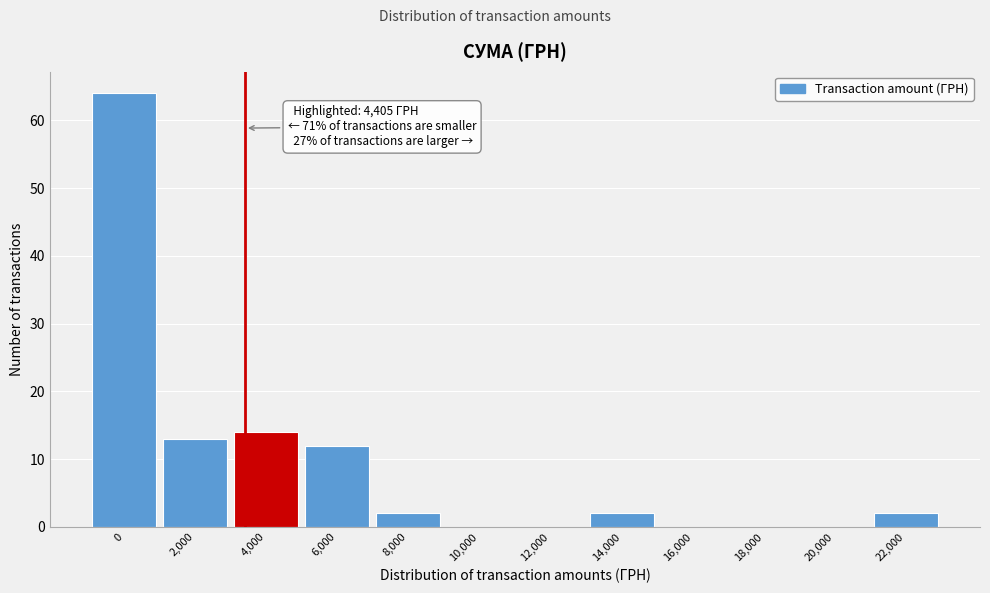

Reading right to left, what are all the values shown in this chart?

22,000=2	20,000=0	18,000=0	16,000=0	14,000=2	12,000=0	10,000=0	8,000=2	6,000=12	4,000=14	2,000=13	0=64